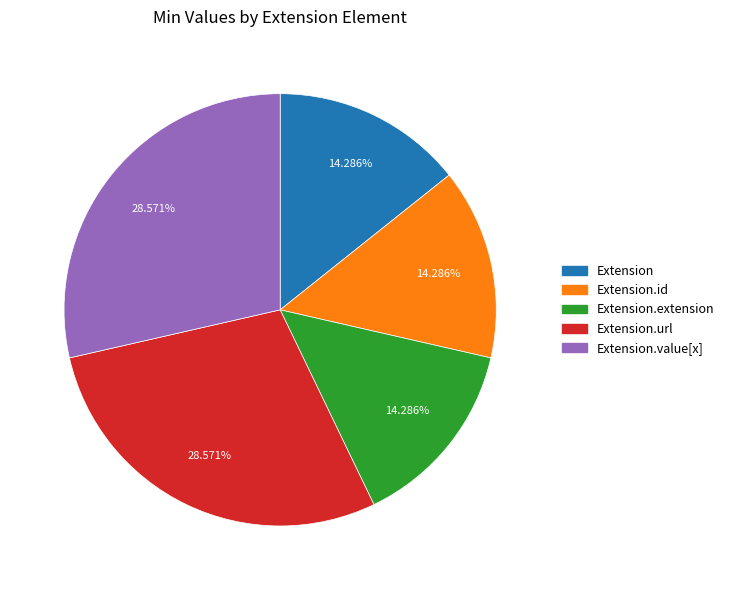

How many slices are in this pie chart?

5